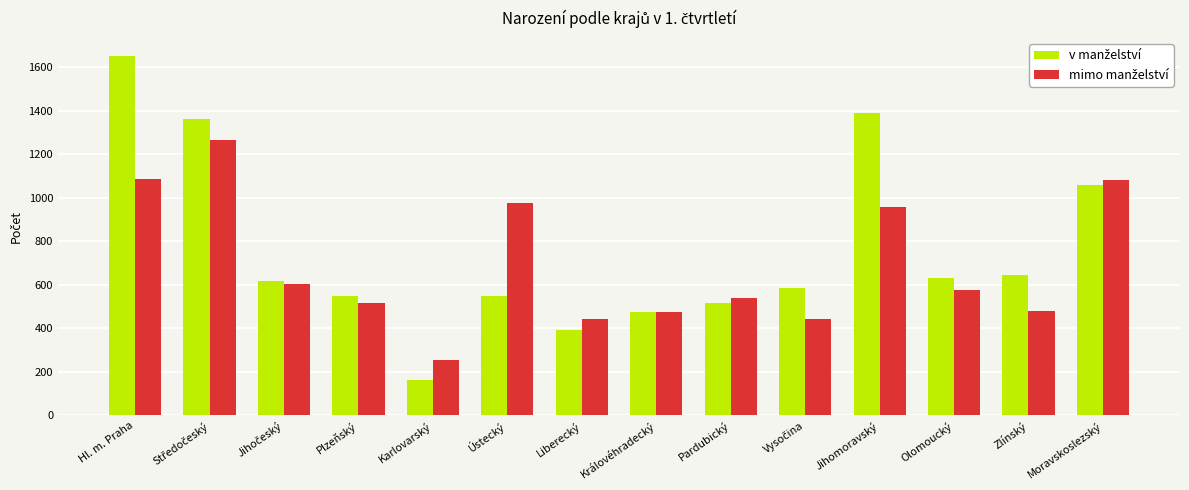

What is the difference between the highest and lowest values at Karlovarský?

93